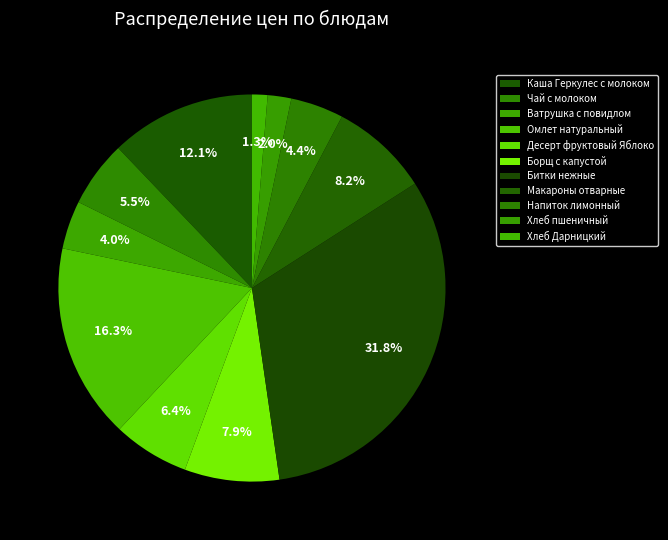

Does Чай с молоком represent more than half of the total?

No